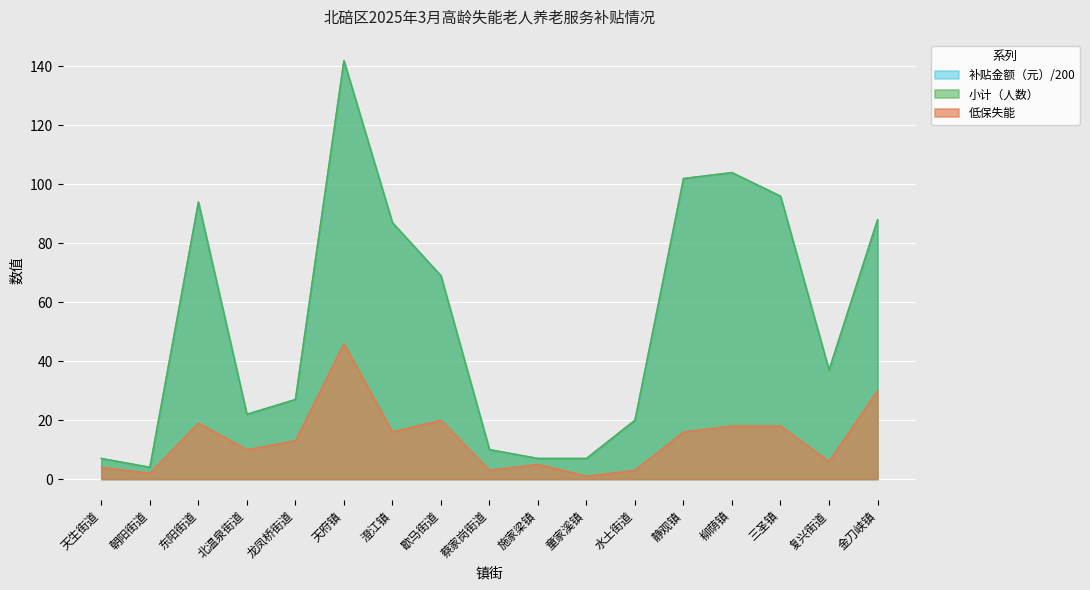

Reading left to right, extract all data points from this chart.

小计（人数）: 7	4	94	22	27	142	87	69	10	7	7	20	102	104	96	37	88
补贴金额（元）: 7	4	94	22	27	142	87	69	10	7	7	20	102	104	96	37	88
低保失能: 4	2	19	10	13	46	16	20	3	5	1	3	16	18	18	6	30